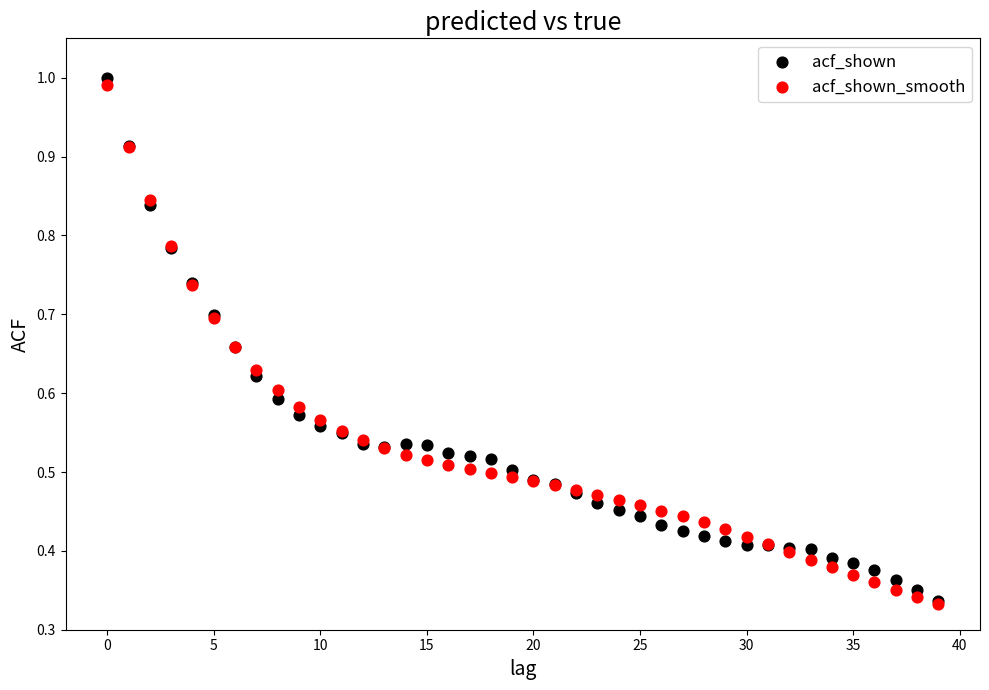

What are all the series names shown in the legend?

acf_shown, acf_shown_smooth